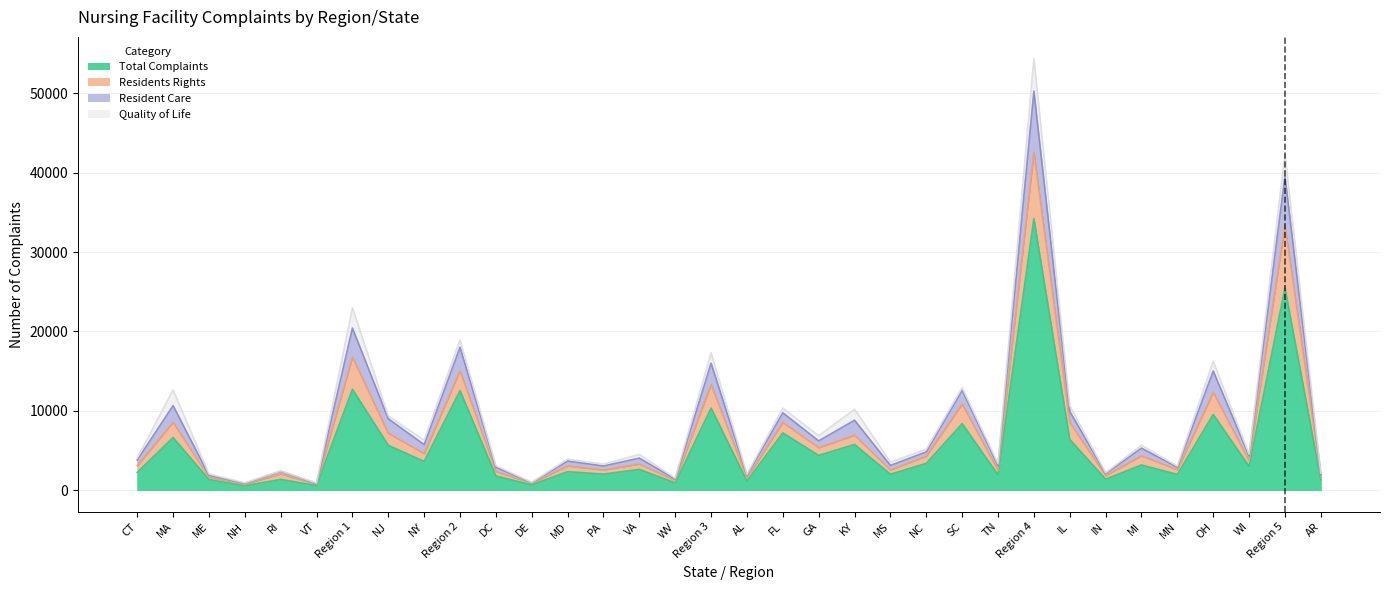

The Resident Care series shows 5664 at MI. True or false?

True